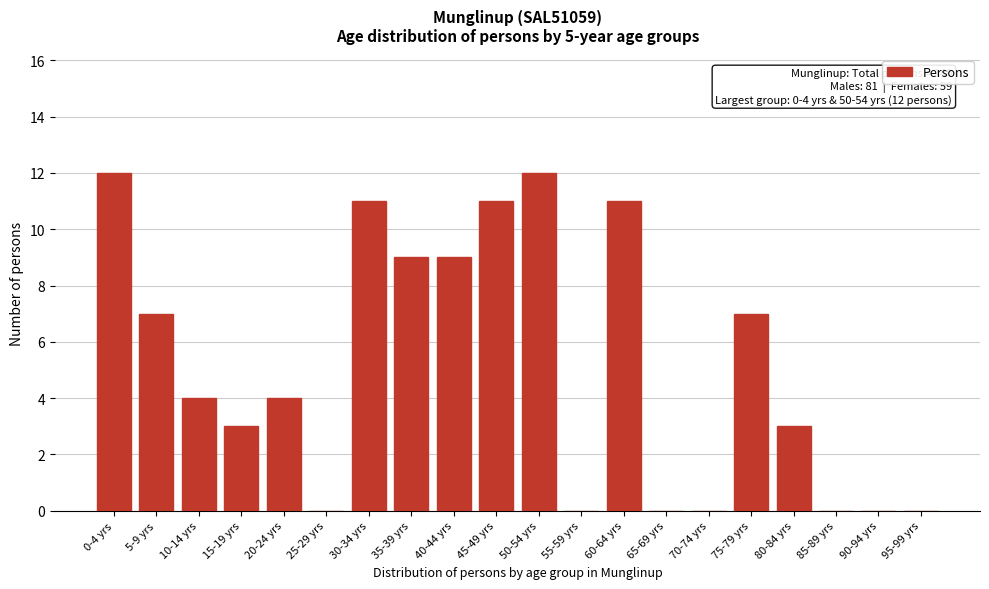

Reading left to right, list all the values displayed in this chart.

0-4 yrs=12	5-9 yrs=7	10-14 yrs=4	15-19 yrs=3	20-24 yrs=4	25-29 yrs=0	30-34 yrs=11	35-39 yrs=9	40-44 yrs=9	45-49 yrs=11	50-54 yrs=12	55-59 yrs=0	60-64 yrs=11	65-69 yrs=0	70-74 yrs=0	75-79 yrs=7	80-84 yrs=3	85-89 yrs=0	90-94 yrs=0	95-99 yrs=0